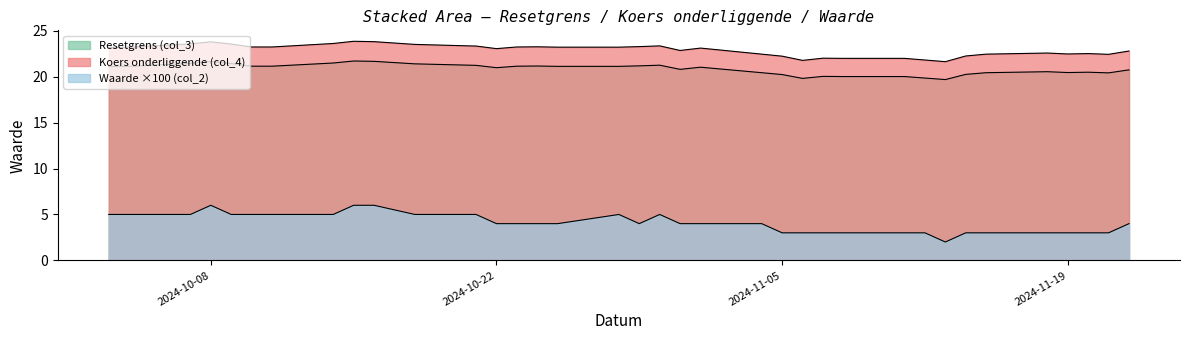

Reading left to right, what are all the values shown in this chart?

Resetgrens (col_3): 2024-11-22=20.7	2024-11-21=20.4	2024-11-20=20.5	2024-11-19=20.5	2024-11-18=20.5	2024-11-15=20.4	2024-11-14=20.3	2024-11-13=19.7	2024-11-12=19.9	2024-11-11=20.0	2024-11-08=20.0	2024-11-07=20.0	2024-11-06=19.8	2024-11-05=20.2	2024-11-04=20.4	2024-11-01=21.0	2024-10-31=20.8	2024-10-30=21.3	2024-10-29=21.2	2024-10-28=21.1	2024-10-25=21.1	2024-10-24=21.2	2024-10-23=21.1	2024-10-22=21.0	2024-10-21=21.2	2024-10-18=21.4	2024-10-16=21.7	2024-10-15=21.7	2024-10-14=21.5	2024-10-11=21.1	2024-10-10=21.1	2024-10-09=21.4	2024-10-08=21.7	2024-10-07=21.5	2024-10-04=21.1	2024-10-03=21.1
Koers onderliggende (col_4): 2024-11-22=22.8	2024-11-21=22.4	2024-11-20=22.5	2024-11-19=22.5	2024-11-18=22.6	2024-11-15=22.5	2024-11-14=22.3	2024-11-13=21.6	2024-11-12=21.8	2024-11-11=22.0	2024-11-08=22.0	2024-11-07=22.0	2024-11-06=21.8	2024-11-05=22.2	2024-11-04=22.5	2024-11-01=23.1	2024-10-31=22.9	2024-10-30=23.4	2024-10-29=23.3	2024-10-28=23.2	2024-10-25=23.2	2024-10-24=23.3	2024-10-23=23.2	2024-10-22=23.1	2024-10-21=23.3	2024-10-18=23.5	2024-10-16=23.8	2024-10-15=23.9	2024-10-14=23.6	2024-10-11=23.2	2024-10-10=23.2	2024-10-09=23.6	2024-10-08=23.8	2024-10-07=23.6	2024-10-04=23.2	2024-10-03=23.2
Waarde op laatste reset (col_2): 2024-11-22=0.0	2024-11-21=0.0	2024-11-20=0.0	2024-11-19=0.0	2024-11-18=0.0	2024-11-15=0.0	2024-11-14=0.0	2024-11-13=0.0	2024-11-12=0.0	2024-11-11=0.0	2024-11-08=0.0	2024-11-07=0.0	2024-11-06=0.0	2024-11-05=0.0	2024-11-04=0.0	2024-11-01=0.0	2024-10-31=0.0	2024-10-30=0.1	2024-10-29=0.0	2024-10-28=0.1	2024-10-25=0.0	2024-10-24=0.0	2024-10-23=0.0	2024-10-22=0.0	2024-10-21=0.1	2024-10-18=0.1	2024-10-16=0.1	2024-10-15=0.1	2024-10-14=0.1	2024-10-11=0.1	2024-10-10=0.1	2024-10-09=0.1	2024-10-08=0.1	2024-10-07=0.1	2024-10-04=0.1	2024-10-03=0.1